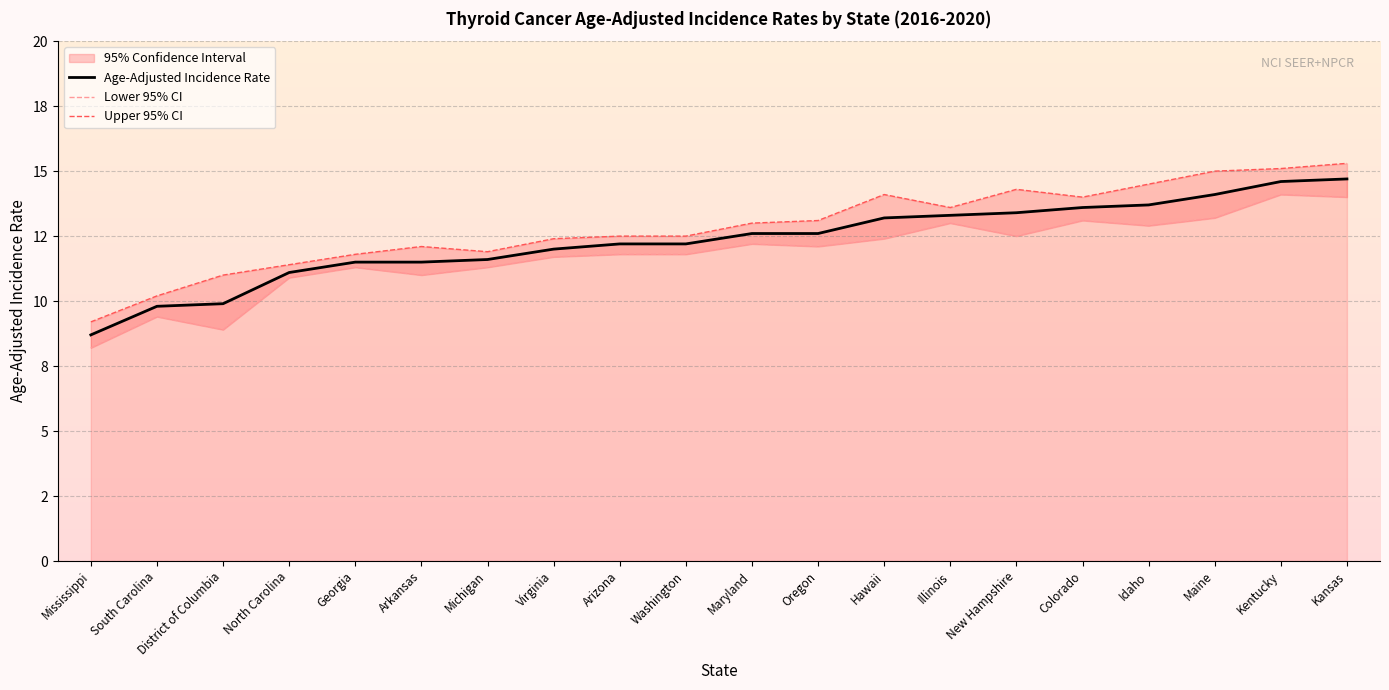

What is the minimum value shown in the chart?

8.2